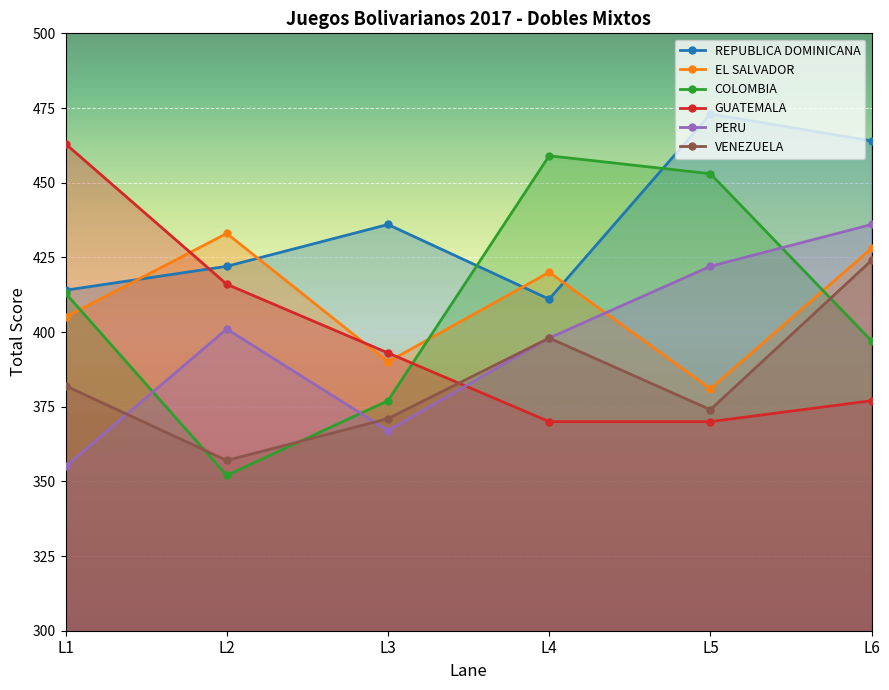

What value does the EL SALVADOR series have at L1, to the nearest 5?

405